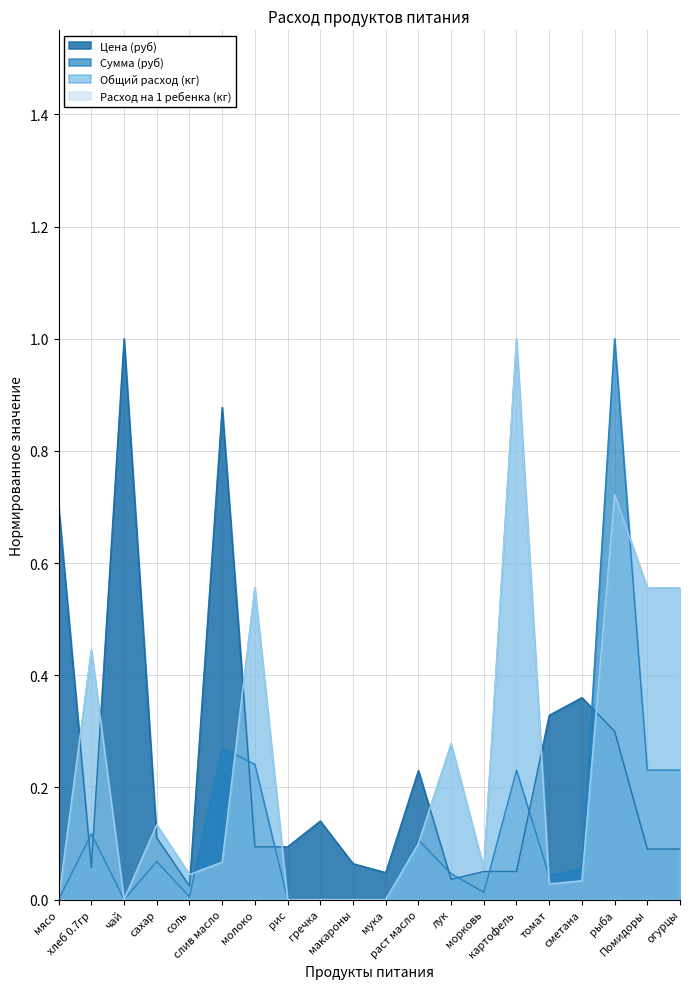

At which category does Расход на 1 ребенка (кг) reach its first local peak?

хлеб 0.7гр